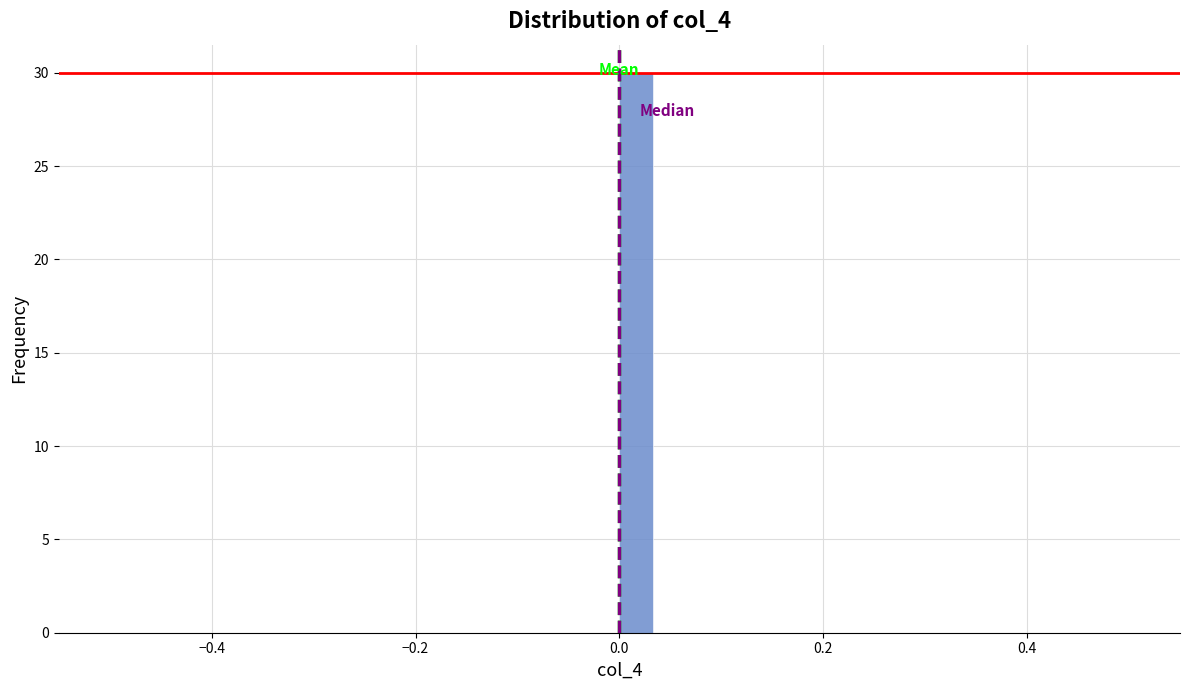

Read against the x-axis, roughly where is the centre of the tallest bar?

0.02